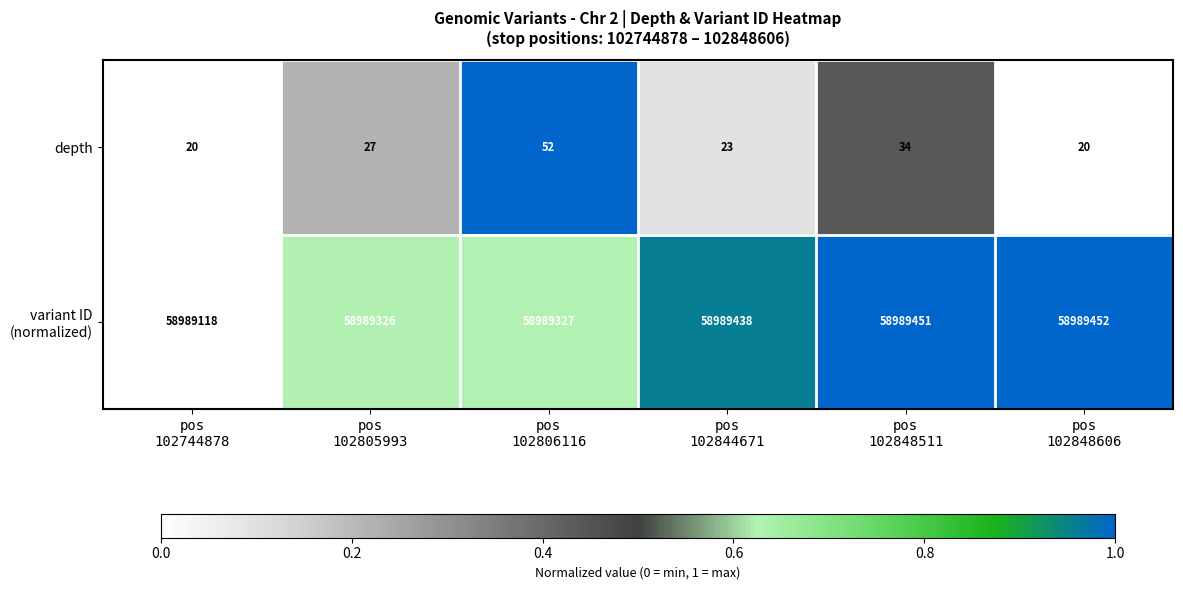

At how many categories does at least one series exceed 47739314?

6